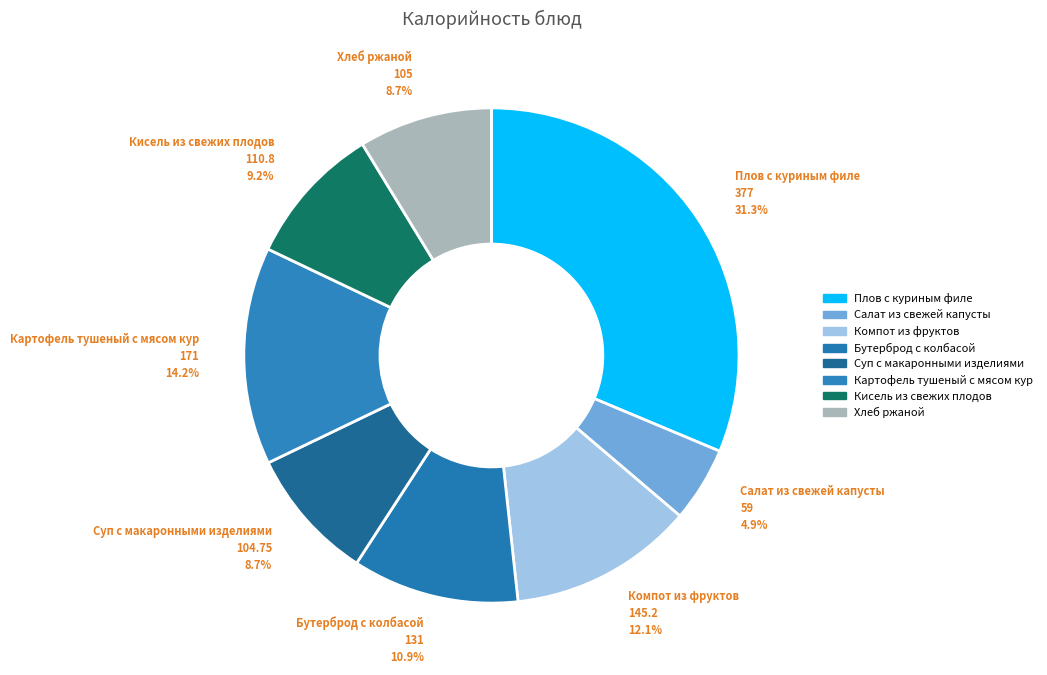

Is there any slice that represents more than half of the pie?

No